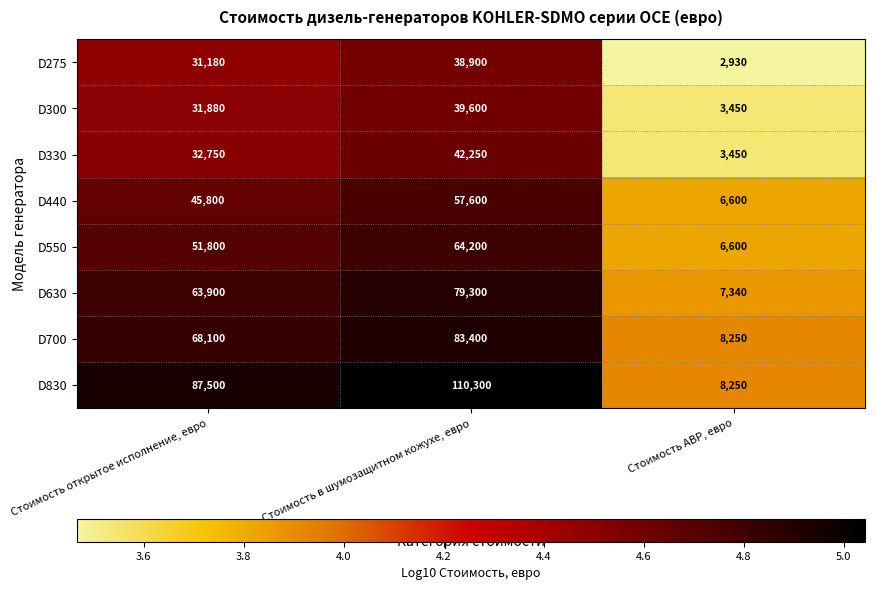

What is the spread (max minus min) of values at Стоимость в шумозащитном кожухе, евро?

71400